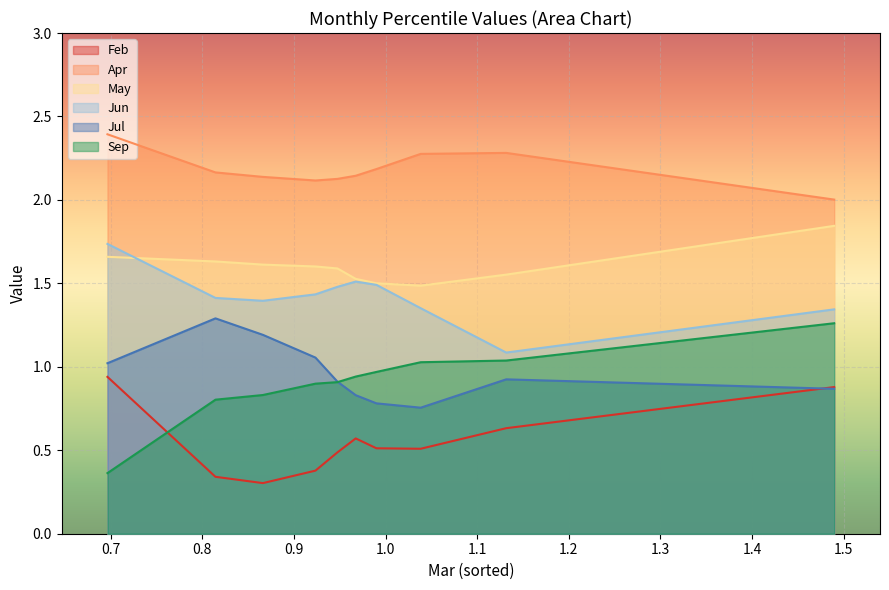

At which label does Jul reach its minimum?

pct75